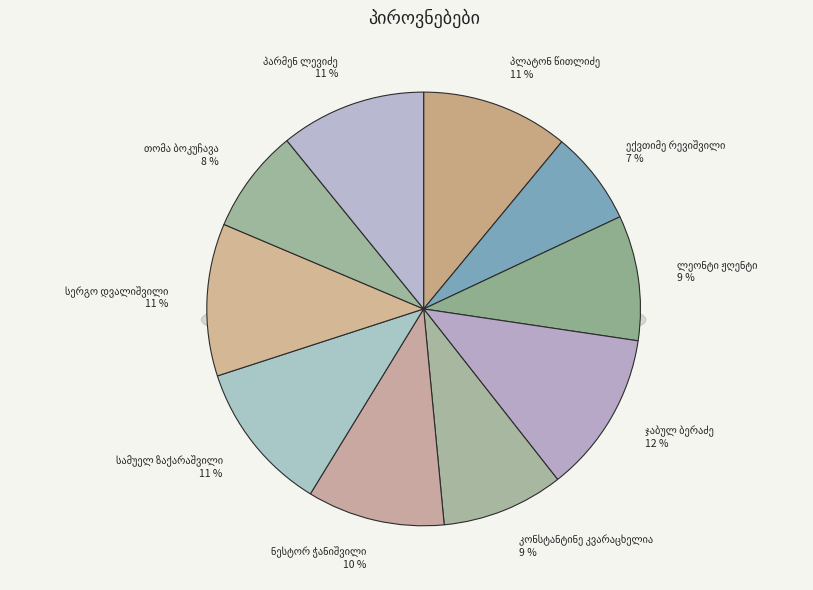

What percentage is the ჯაბულ ბერაძე slice, to the nearest percent?

12%